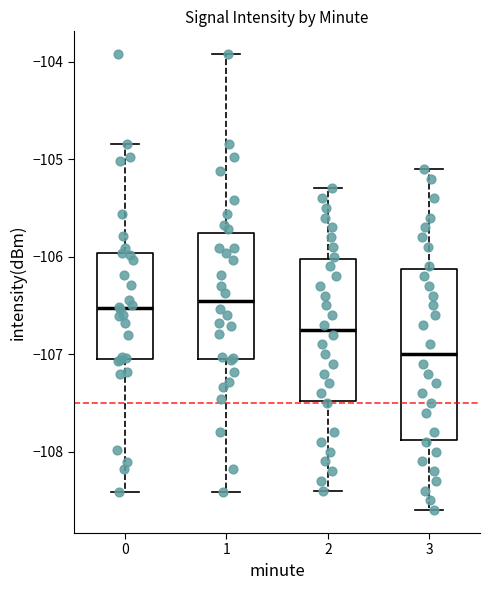

Reading left to right, read every box against the y-axis: the position of its median line, the range the box covers, and the ends of its whiskers. The values are not printed on the chart, so give them approximately, as read against the axis.

0: median -106.5, box -107.1 to -106.0, whiskers -108.4 to -104.8
1: median -106.5, box -107.1 to -105.8, whiskers -108.4 to -103.9
2: median -106.7, box -107.5 to -106.0, whiskers -108.4 to -105.3
3: median -107.0, box -107.9 to -106.1, whiskers -108.6 to -105.1